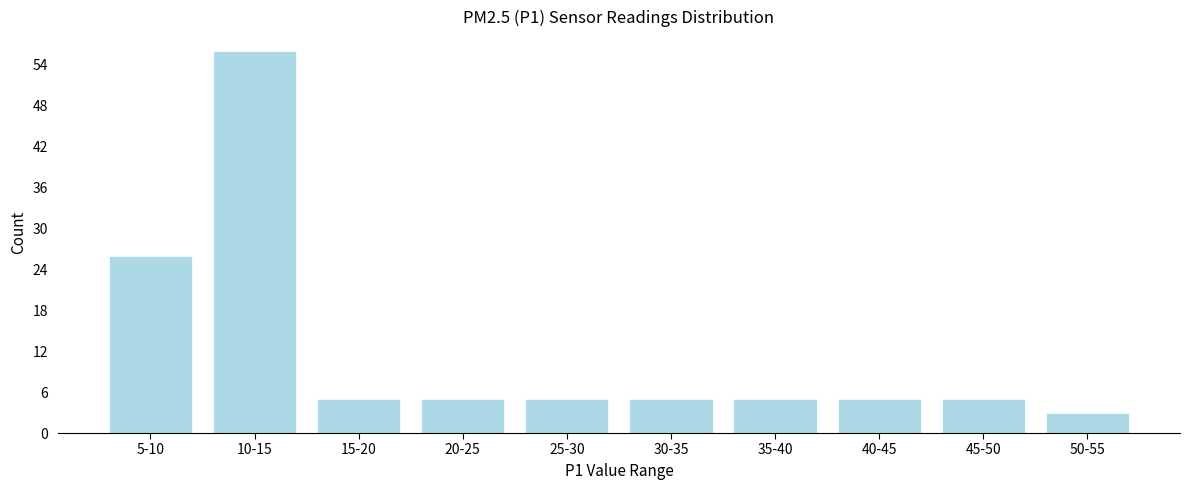

Reading left to right, list all the values displayed in this chart.

26	56	5	5	5	5	5	5	5	3